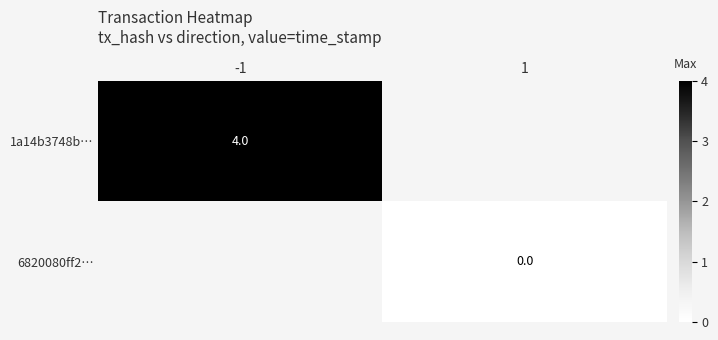

True or false: 1a14b3748b… has a value of 3 at -1.

False